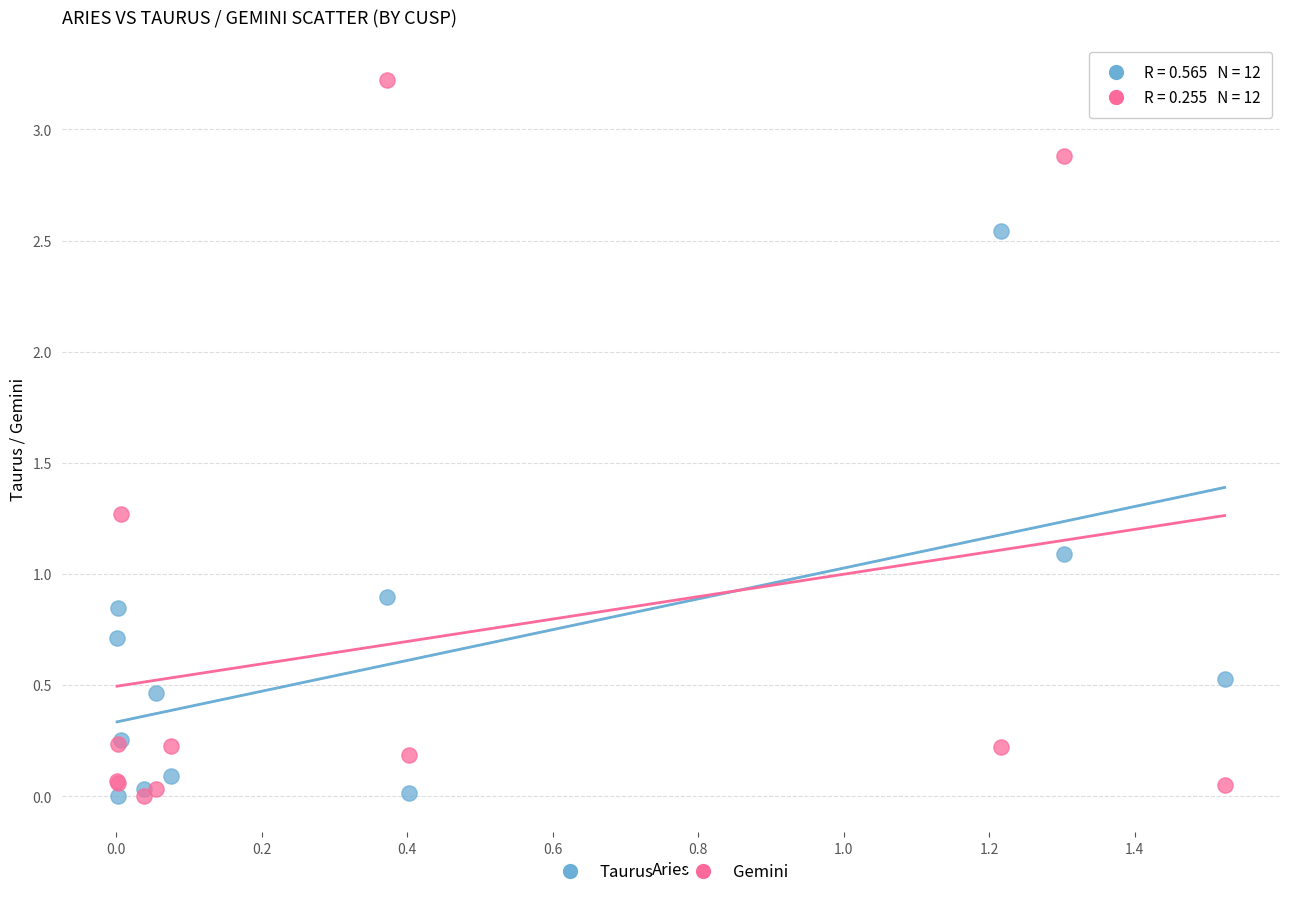

What are all the series names shown in the legend?

Taurus, Gemini